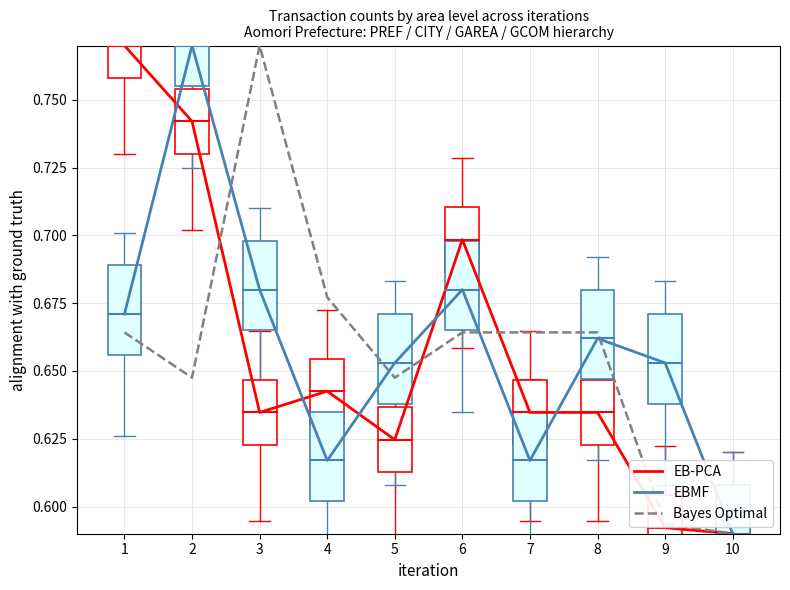

Is it true that Bayes Optimal equals 0.7 at 6?

True